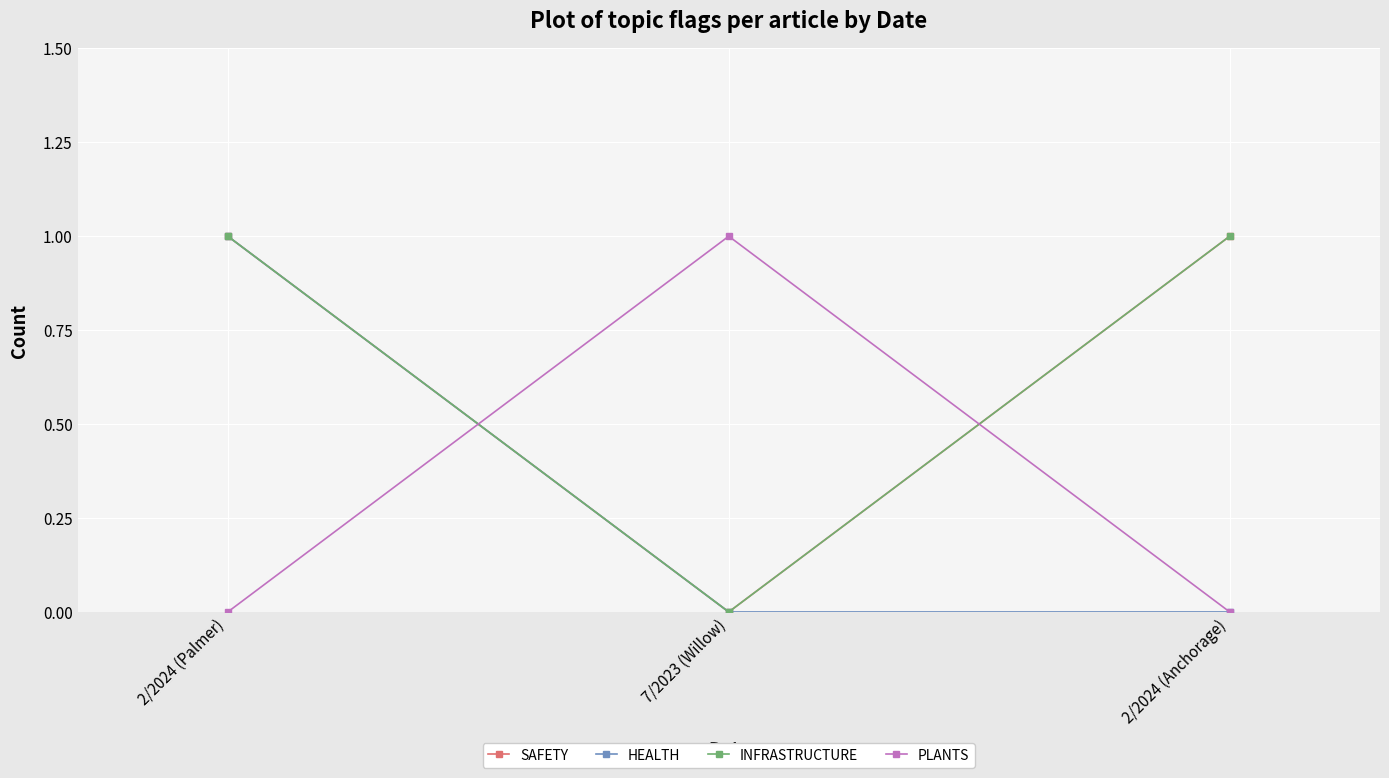

At which label is SAFETY closest to 0?

7/2023 (Willow)